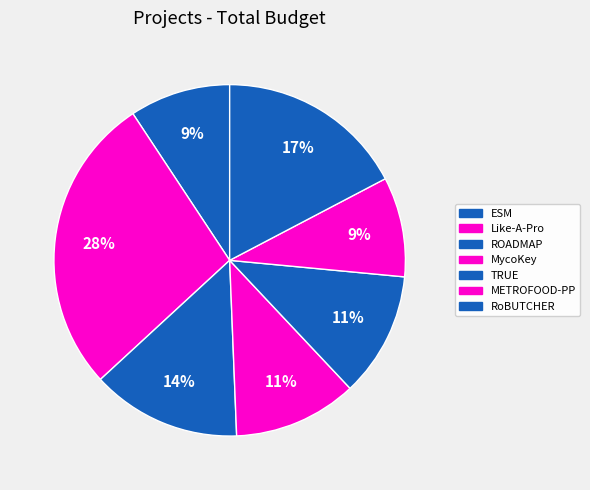

True or false: METROFOOD-PP accounts for 24% of the total.

False